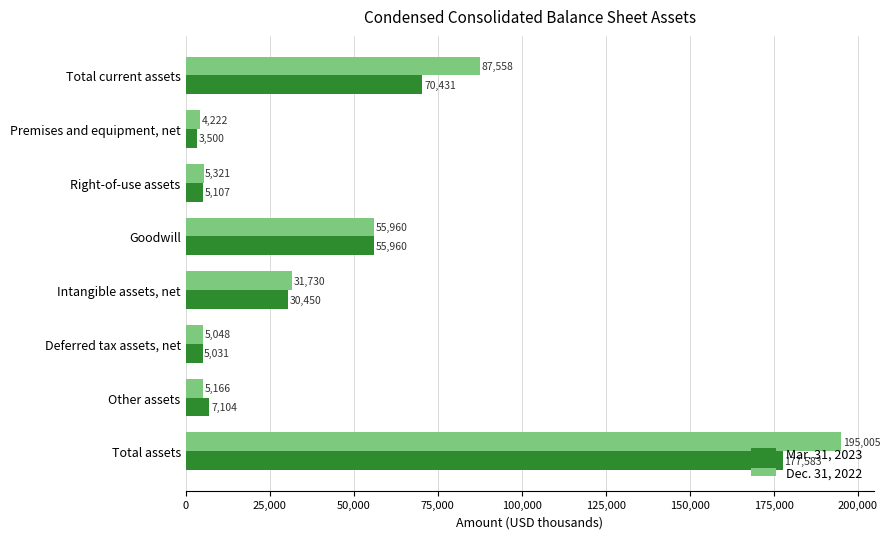

What is the spread (max minus min) of values at Total current assets?

17127